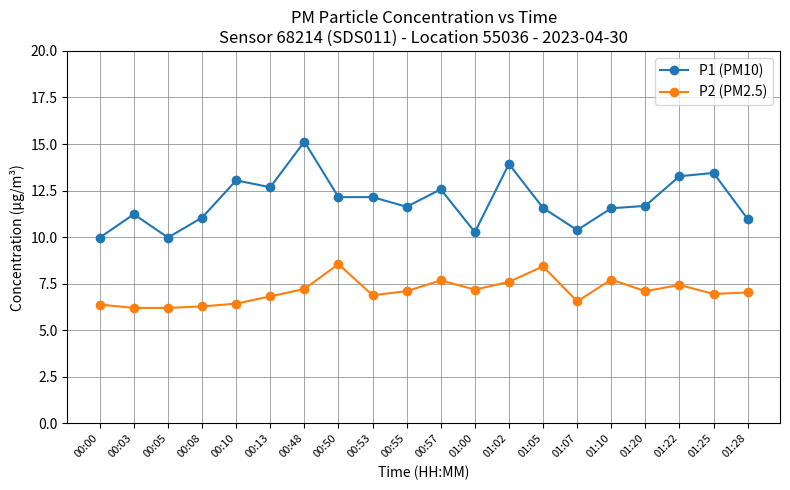

What is the spread (max minus min) of values at 01:05?

3.1